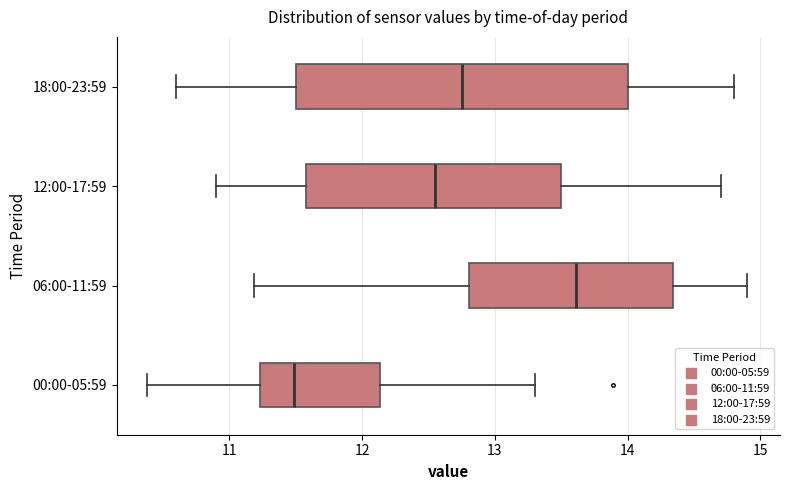

Which box has the furthest to the left median line?

00:00-05:59